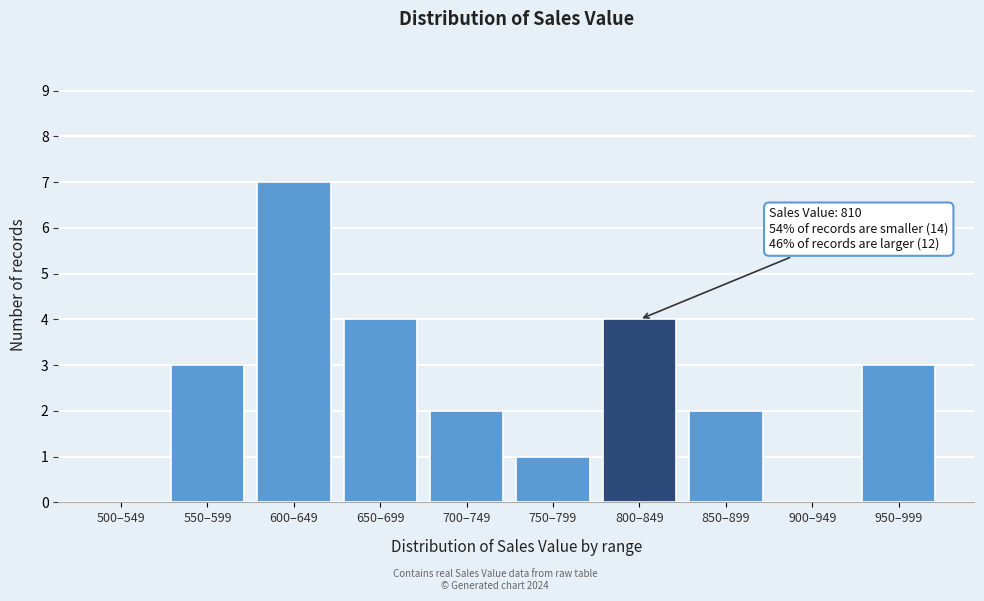

Reading left to right, list all the values displayed in this chart.

500–549=0	550–599=3	600–649=7	650–699=4	700–749=2	750–799=1	800–849=4	850–899=2	900–949=0	950–999=3